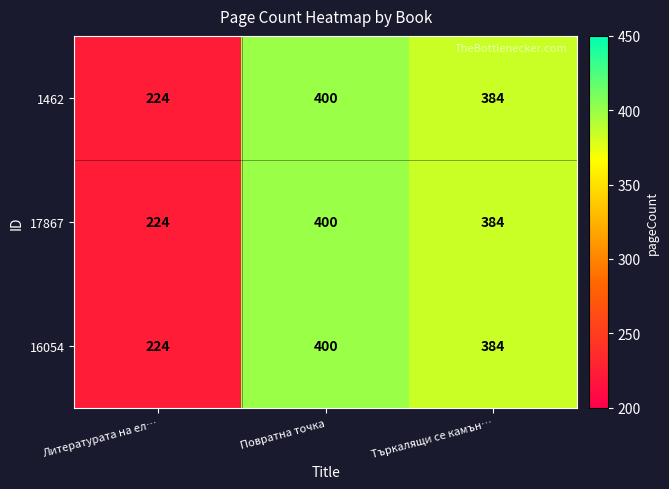

Is the value of 16054 at Търкалящи се камън… greater than the value of 1462 at Повратна точка?

No